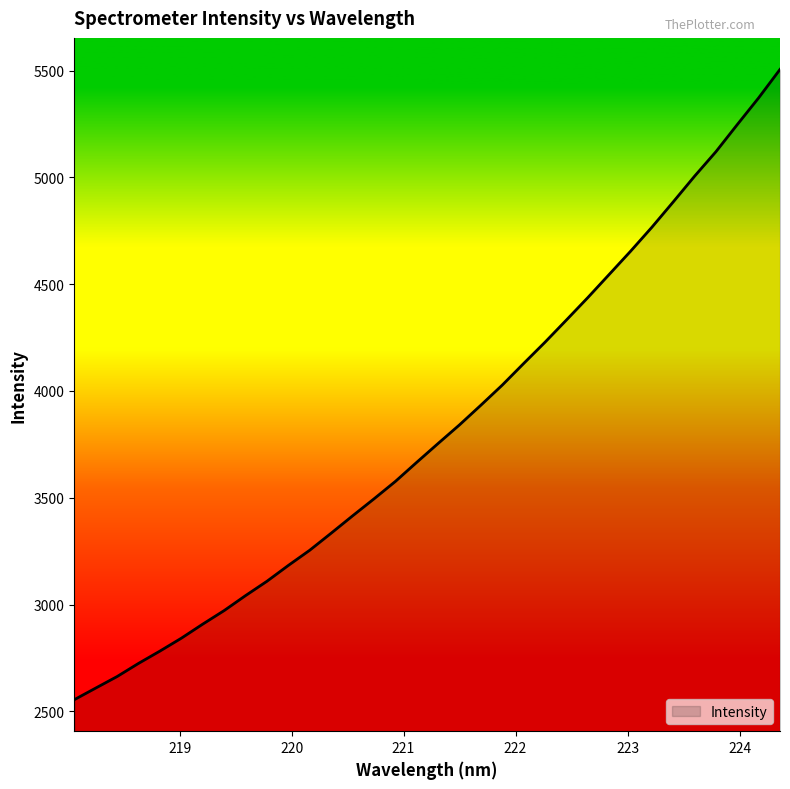

What is the smallest value displayed?

2555.0